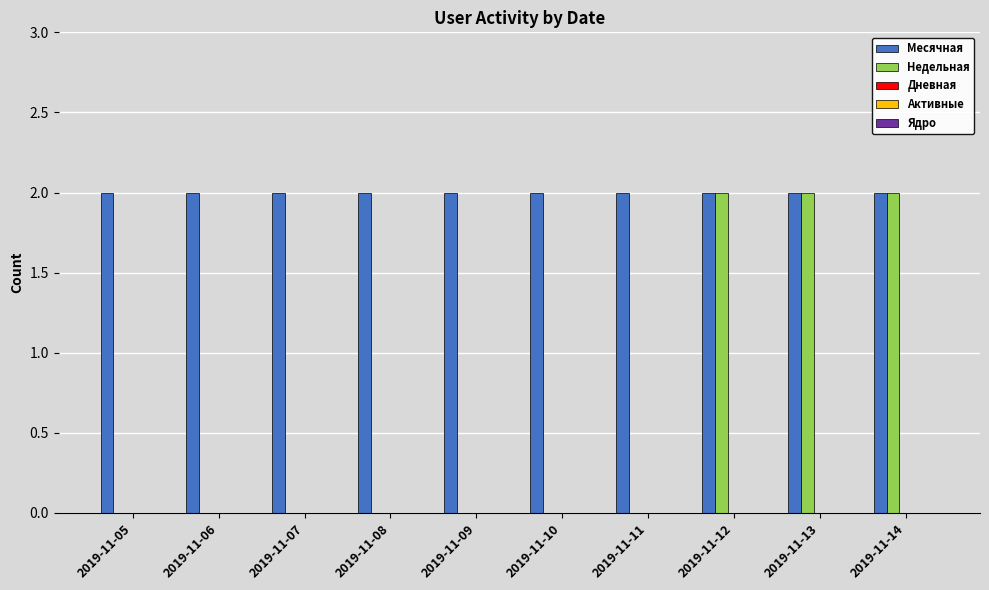

True or false: Недельная has a value of 1 at 2019-11-06.

False